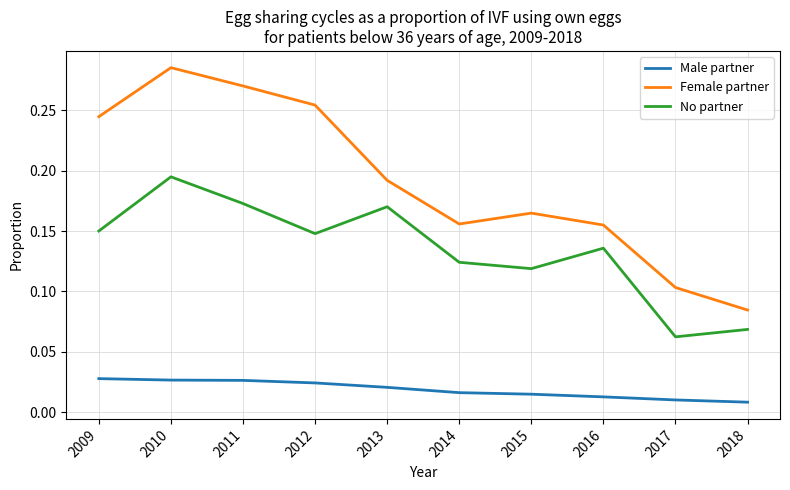

How many Female partner values are between 0 and 1?

10